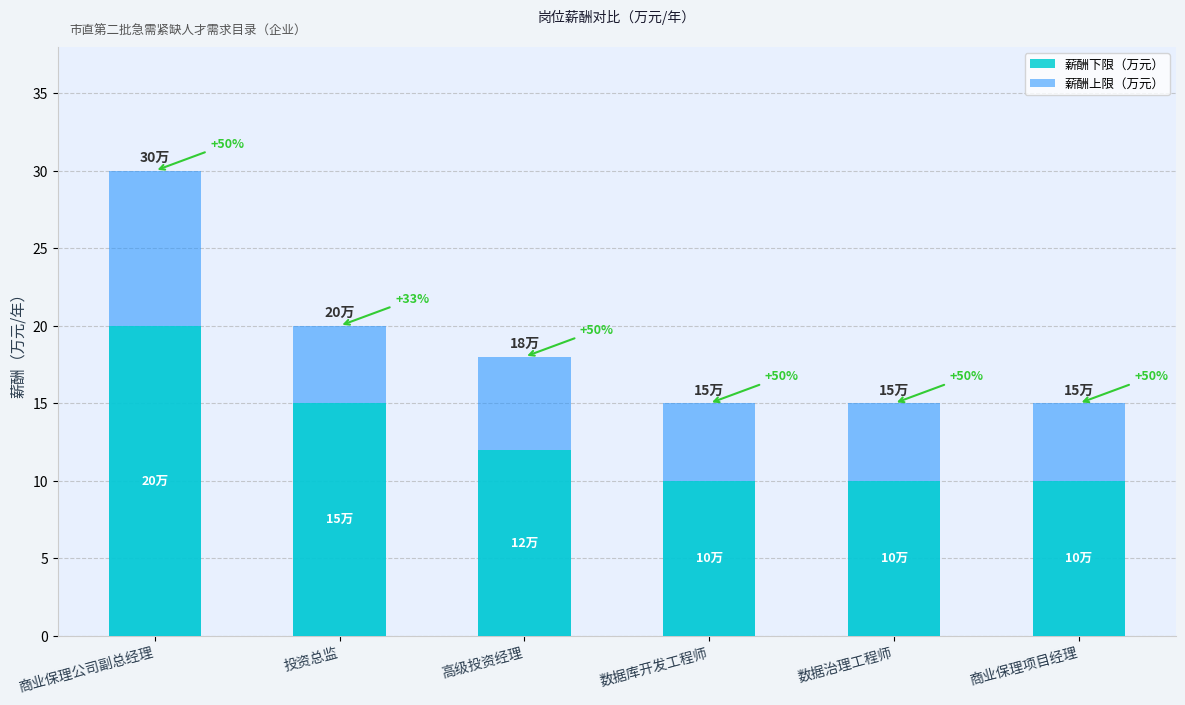

What is the difference between the 薪酬上限（万元） values at 投资总监 and 数据治理工程师?

5